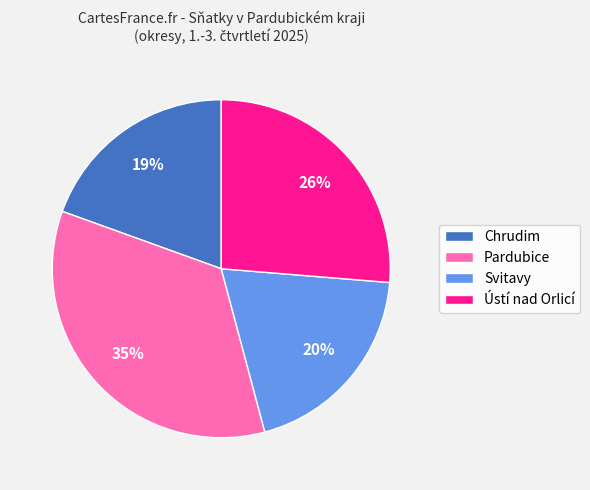

How many slices are in this pie chart?

4